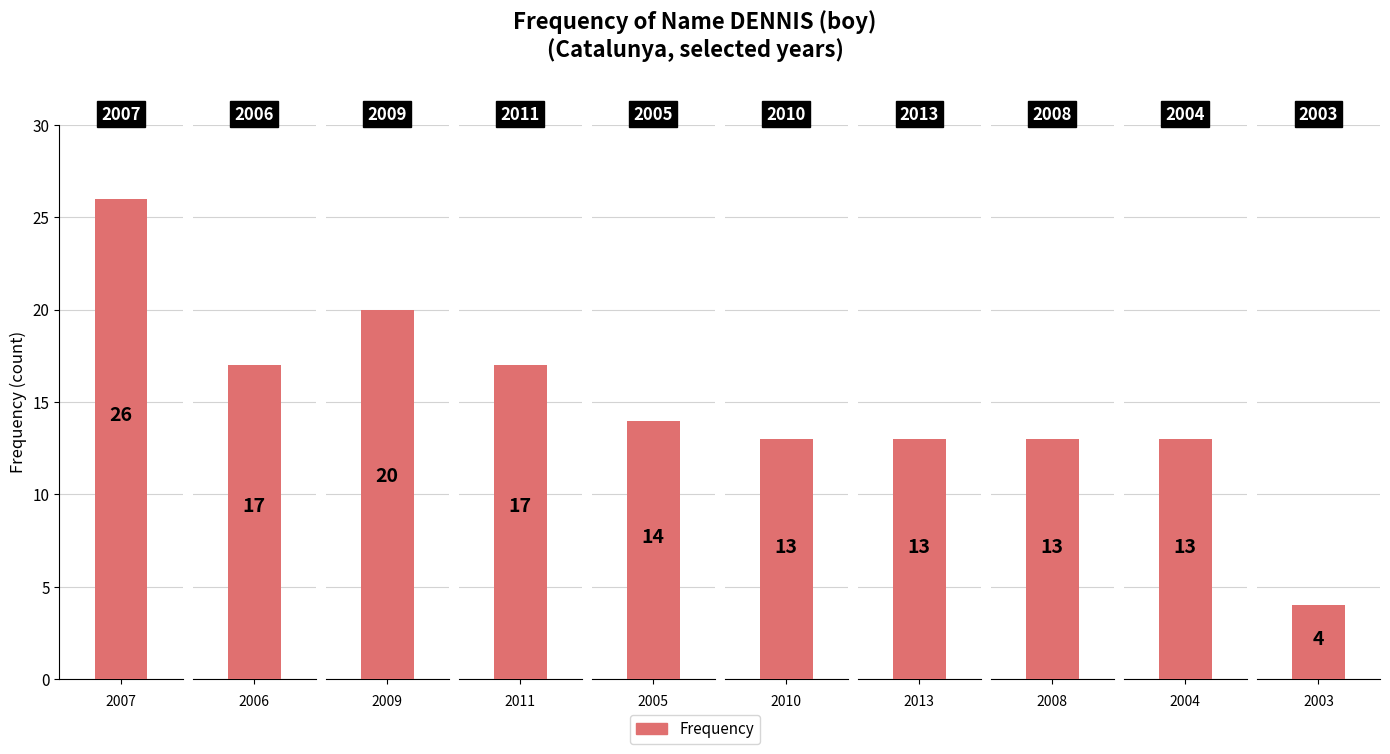

List the labels in order of value, smallest first.

2003, 2010, 2013, 2008, 2004, 2005, 2006, 2011, 2009, 2007